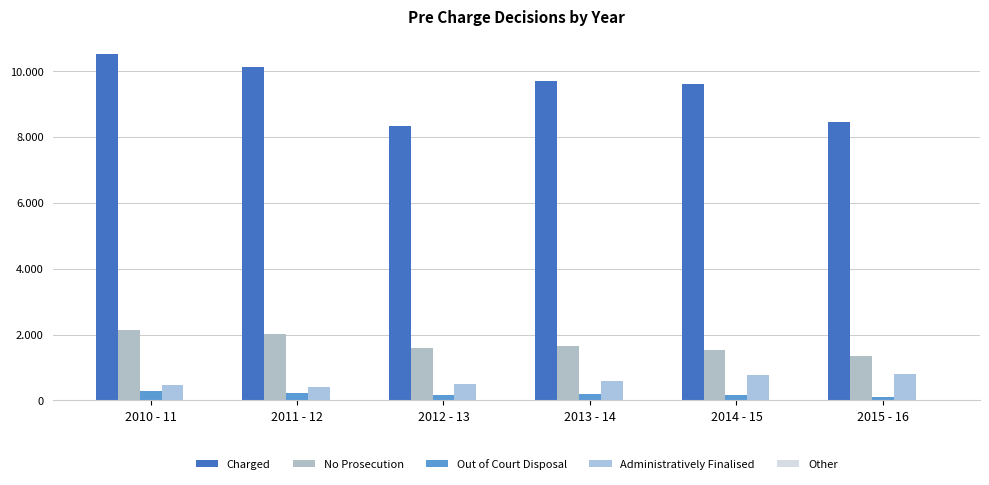

Which category has the highest value across all series?

2010 - 11